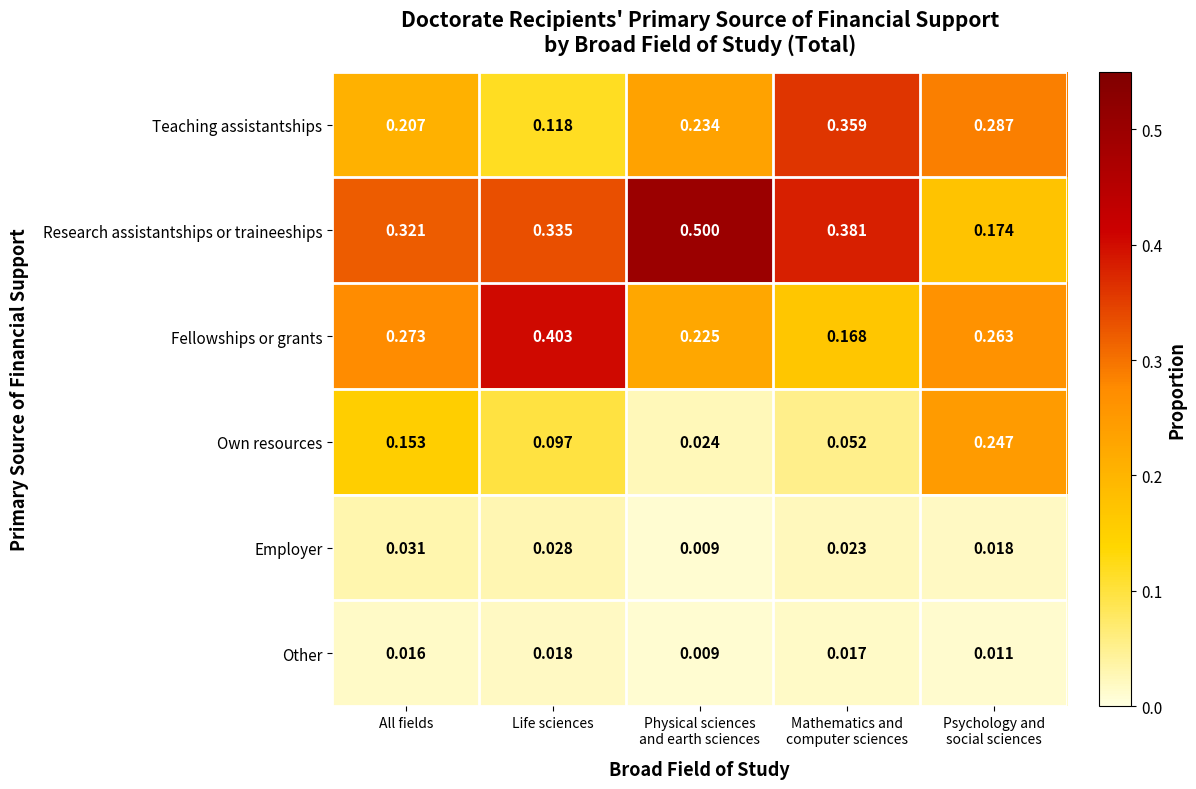

Which series has the largest total across all categories?

Research assistantships or traineeships